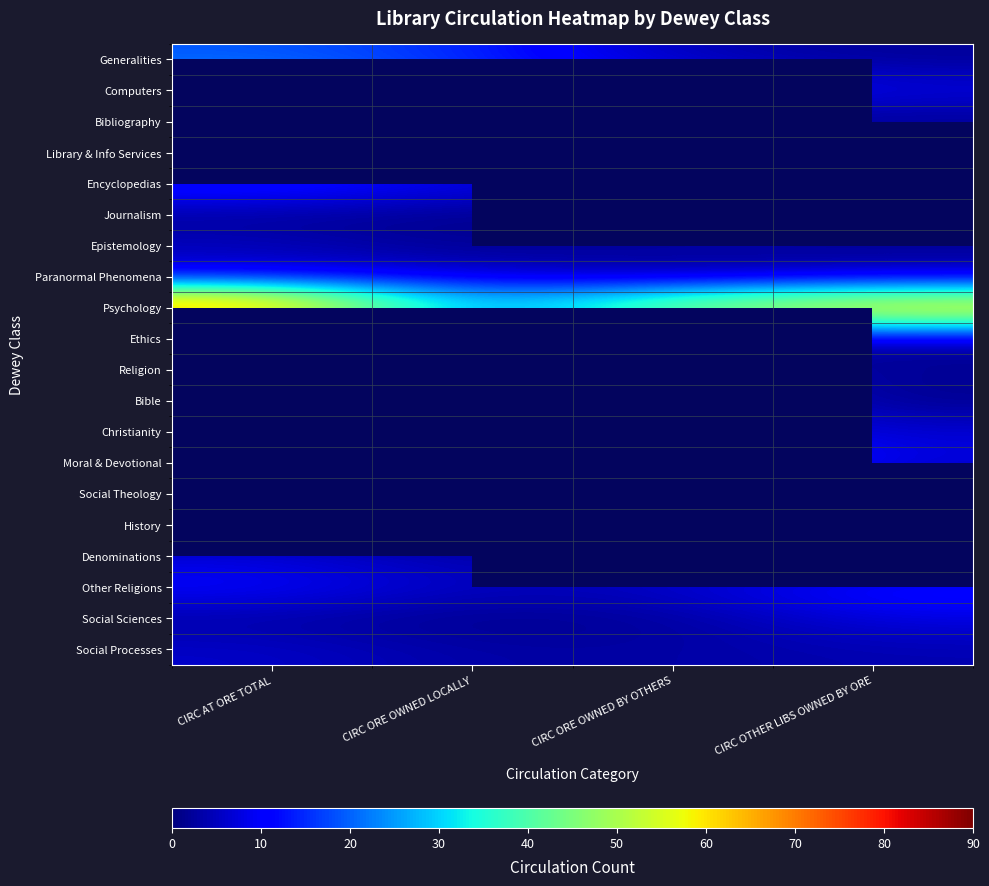

At which category does the chart reach its peak across all series?

CIRC AT ORE TOTAL